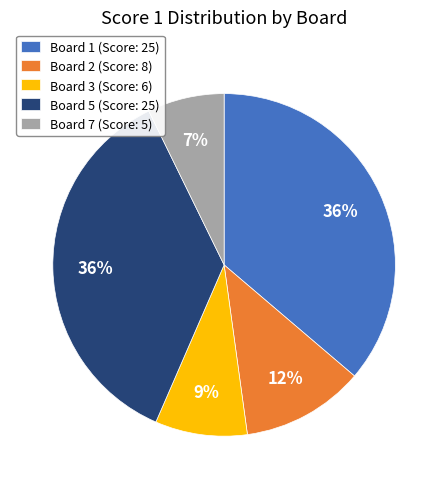

How many slices are in this pie chart?

5